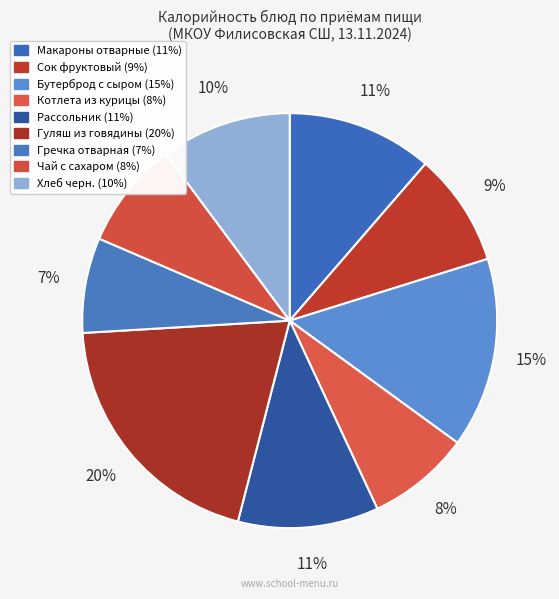

Does Рассольник represent more than half of the total?

No